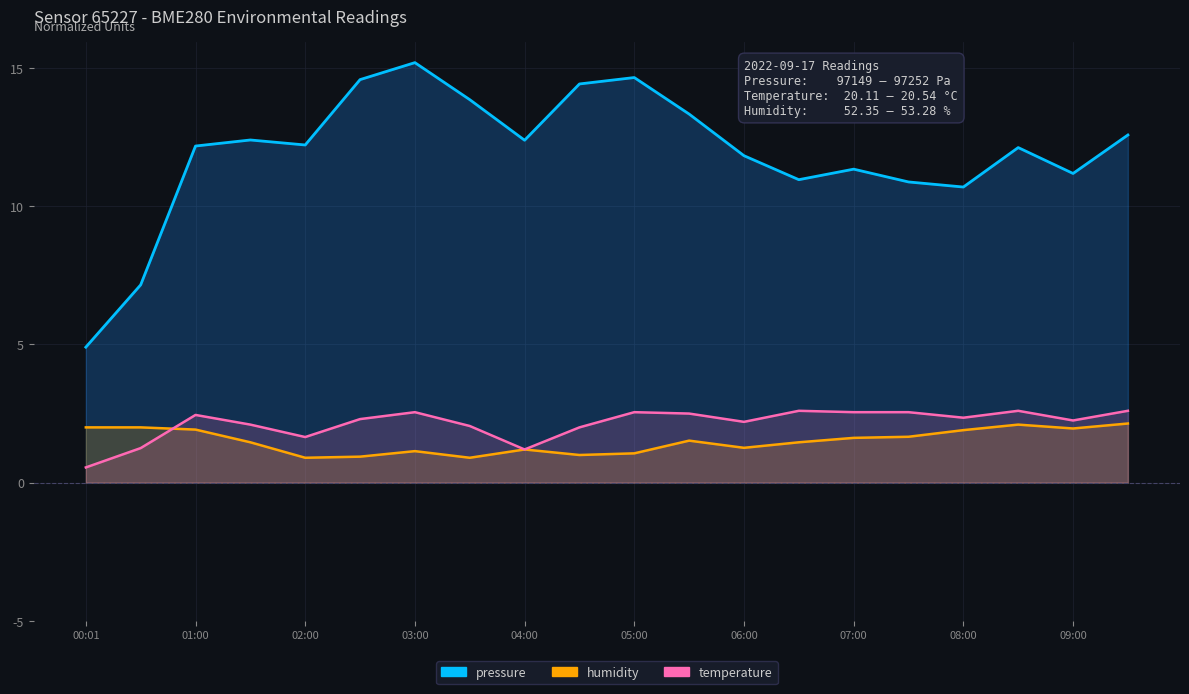

Reading left to right, list all the values displayed in this chart.

pressure: 4.9	7.2	12.2	12.4	12.2	14.6	15.2	13.9	12.4	14.4	14.7	13.3	11.8	11.0	11.3	10.9	10.7	12.1	11.2	12.6
humidity: 2.0	2.0	1.9	1.5	0.9	0.9	1.1	0.9	1.2	1.0	1.1	1.5	1.3	1.5	1.6	1.7	1.9	2.1	2.0	2.1
temperature: 0.5	1.2	2.4	2.1	1.6	2.3	2.6	2.1	1.2	2.0	2.6	2.5	2.2	2.6	2.6	2.6	2.3	2.6	2.2	2.6